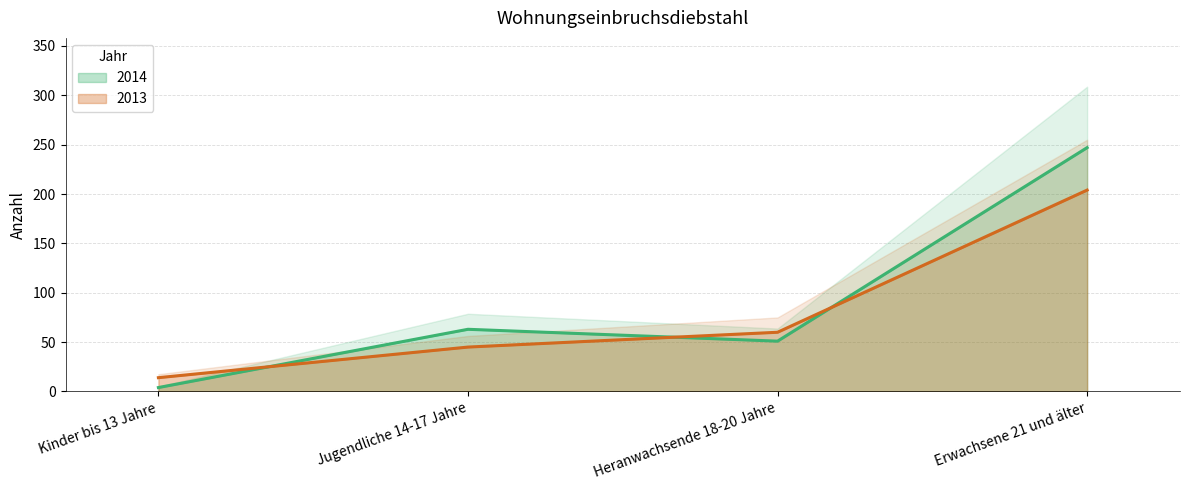

What is the highest value of the 2014 series?

247